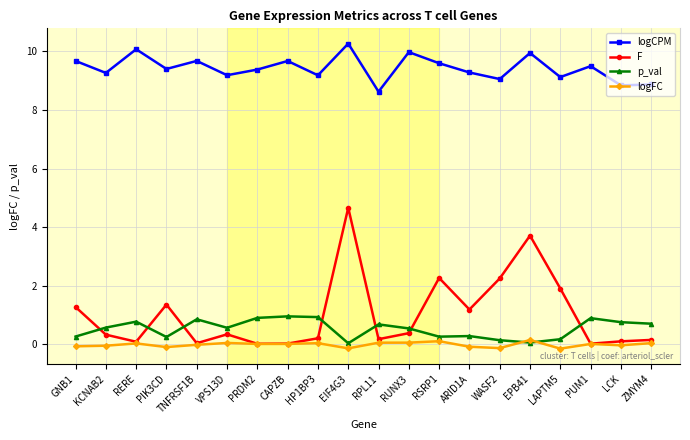

The F series shows 0.0 at PRDM2. True or false?

True